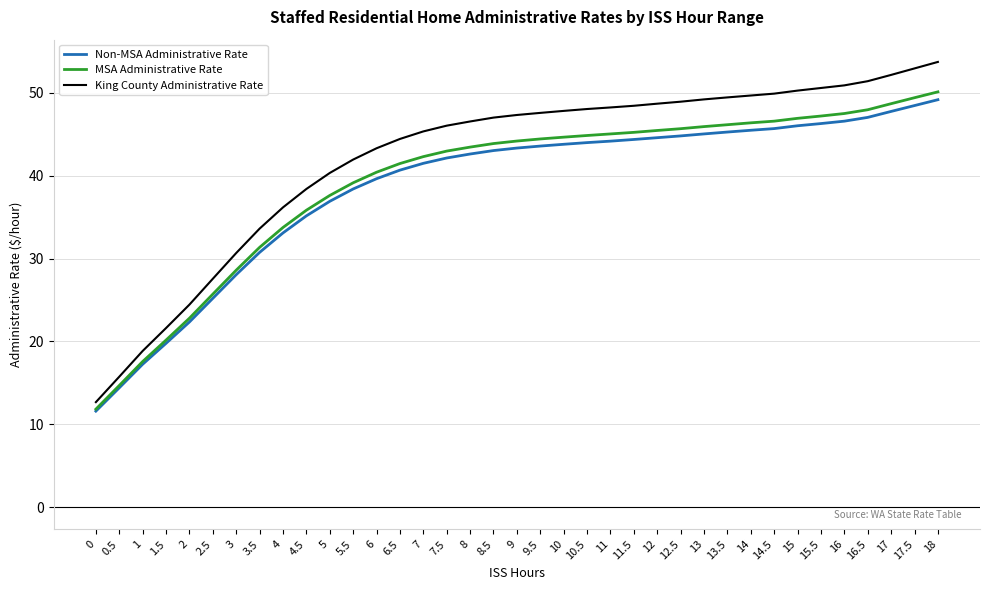

What is the sum of all MSA Administrative Rate values?

1455.7